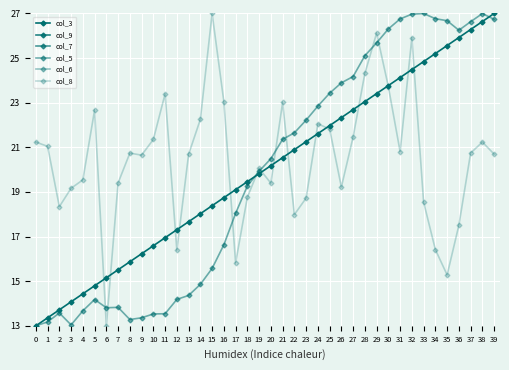

What is the value of the col_3 point at the 1st from the left?

13.0